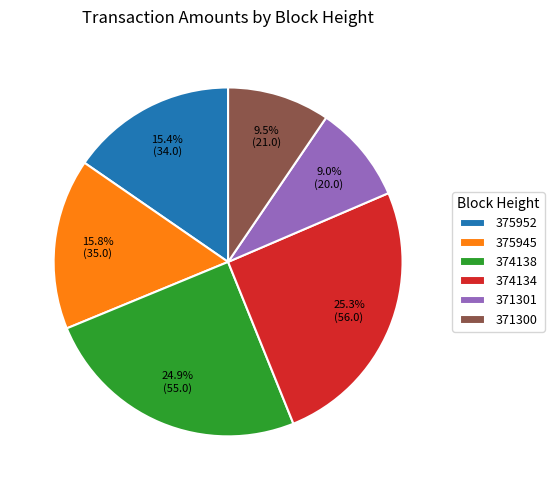

What is the ratio of the value at 375952 to the value at 374134?

0.6